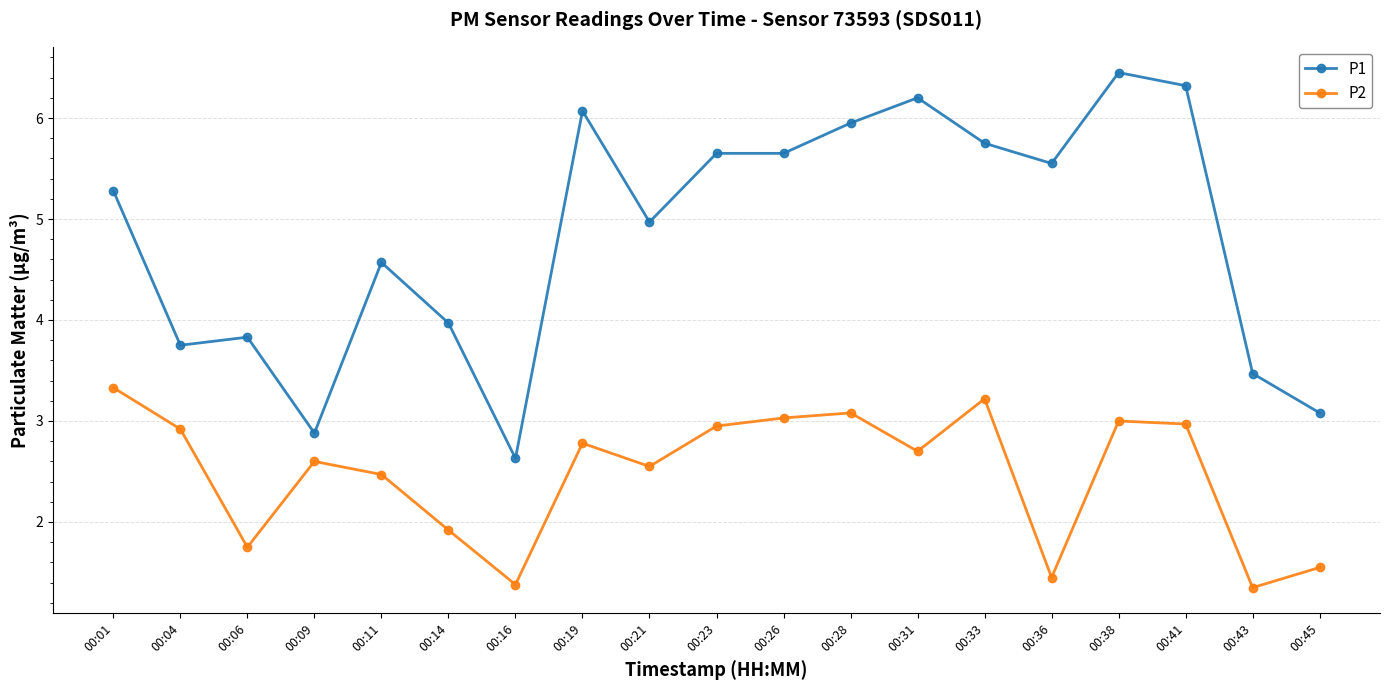

List the series in order of their overall mean, highest first.

P1, P2